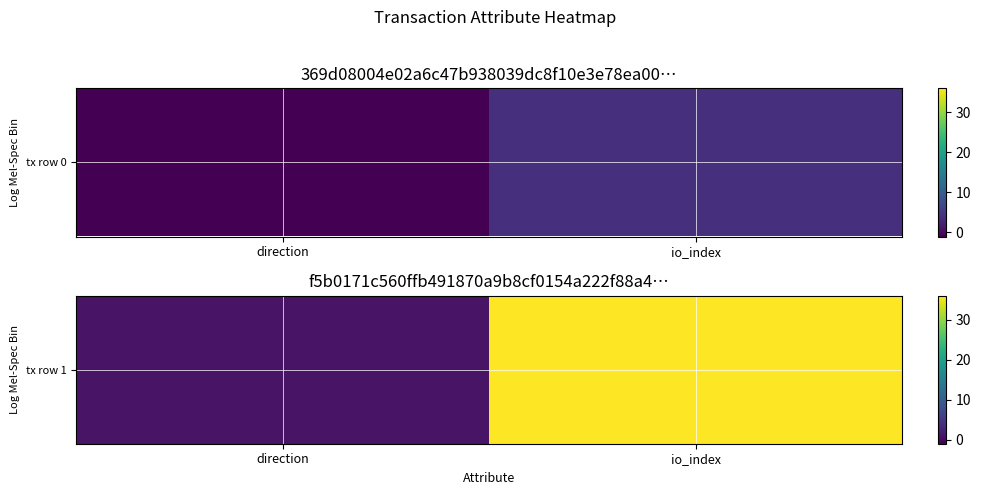

Approximately how many times larger is the value at io_index compared to direction?

36.0